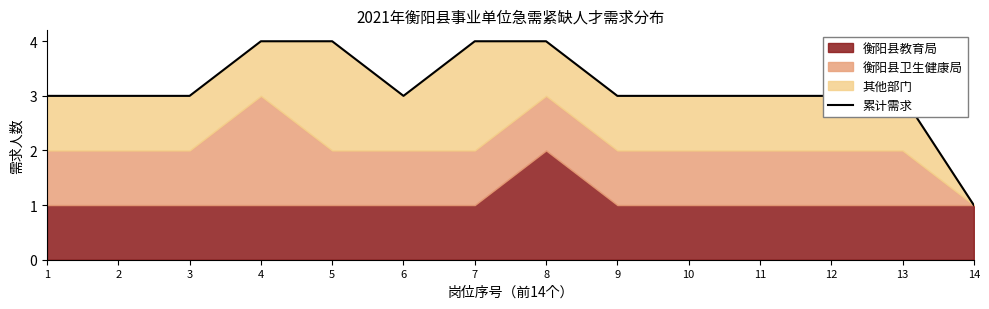

At which label does the data first exceed 3?

4